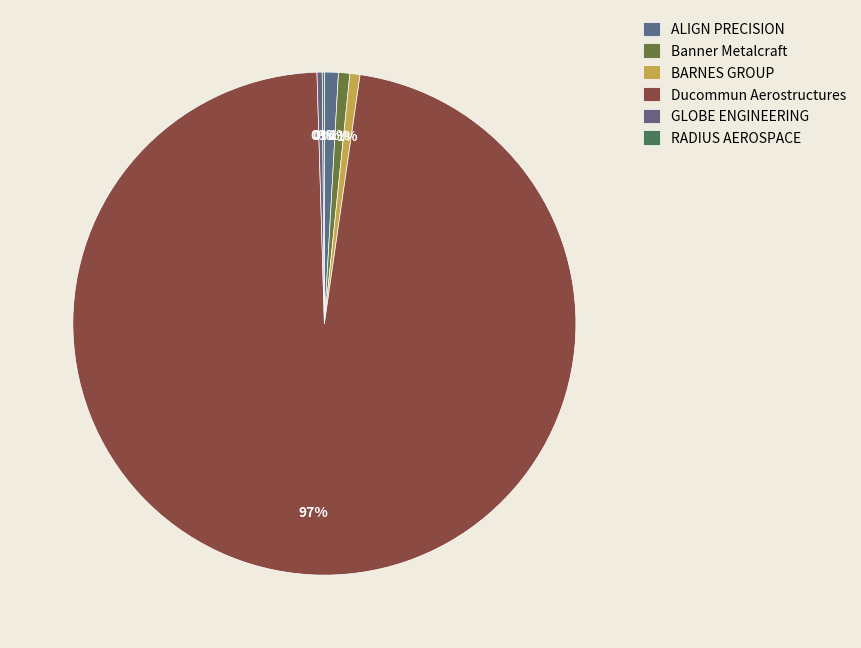

Does any single category account for the majority?

Yes